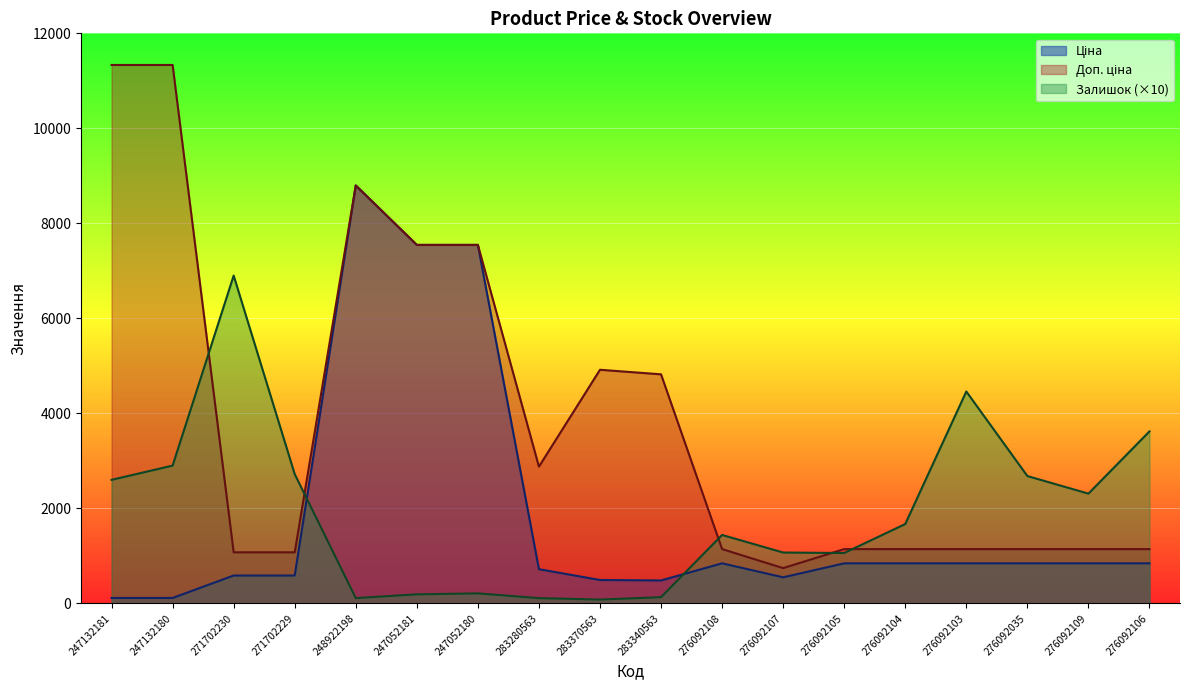

True or false: Ціна and Доп. ціна cross at least once.

False